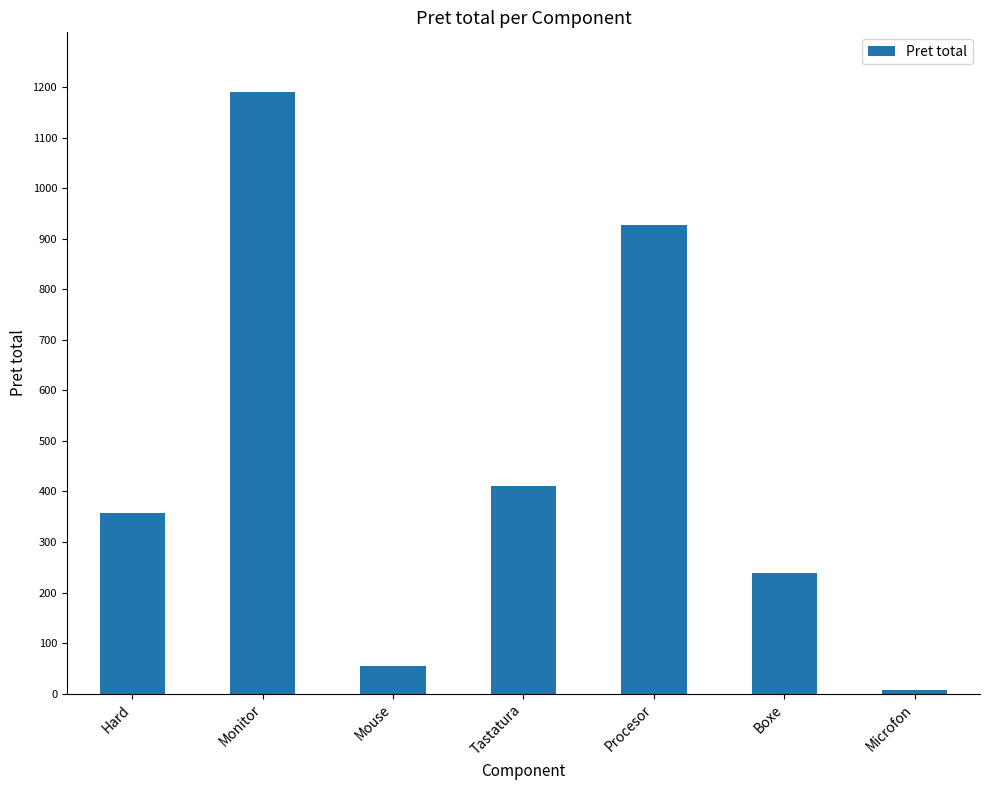

What position from the left is Tastatura?

4